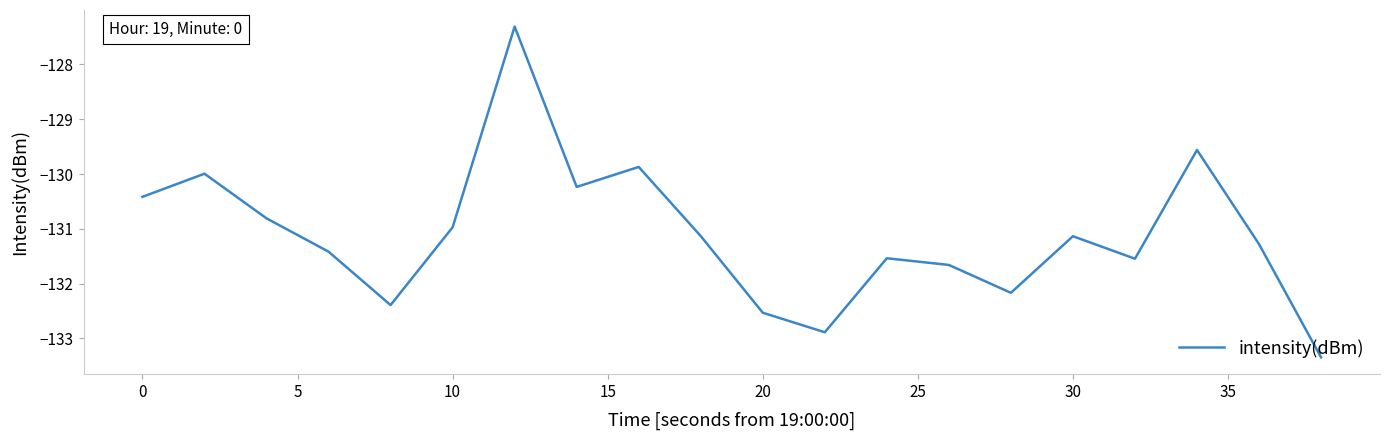

What is the average value?

-131.1